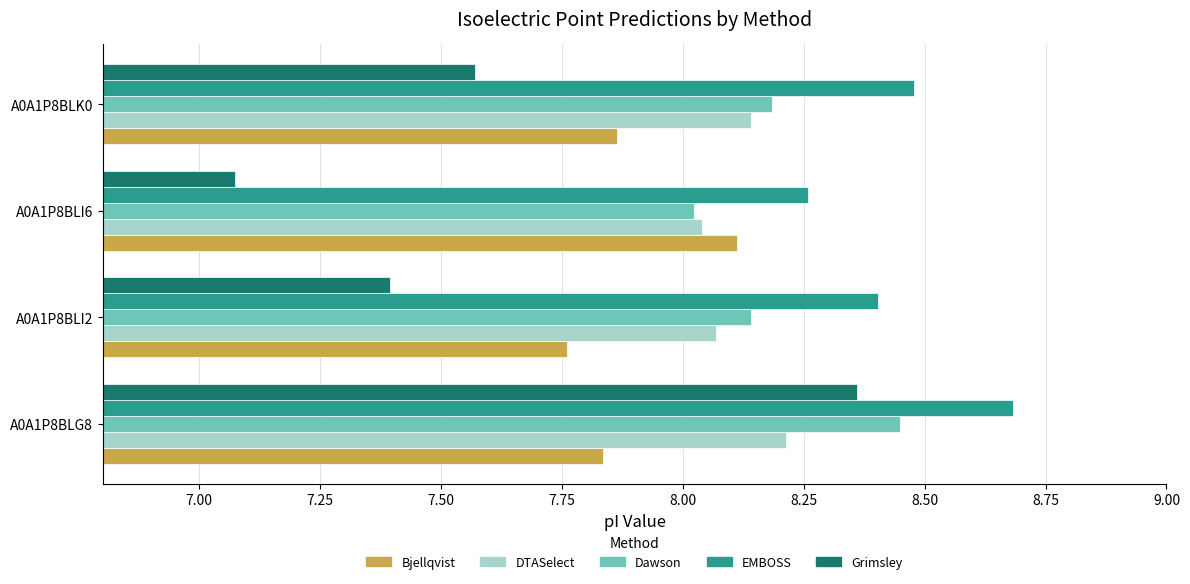

Which label corresponds to the smallest value in the chart?

A0A1P8BLI6